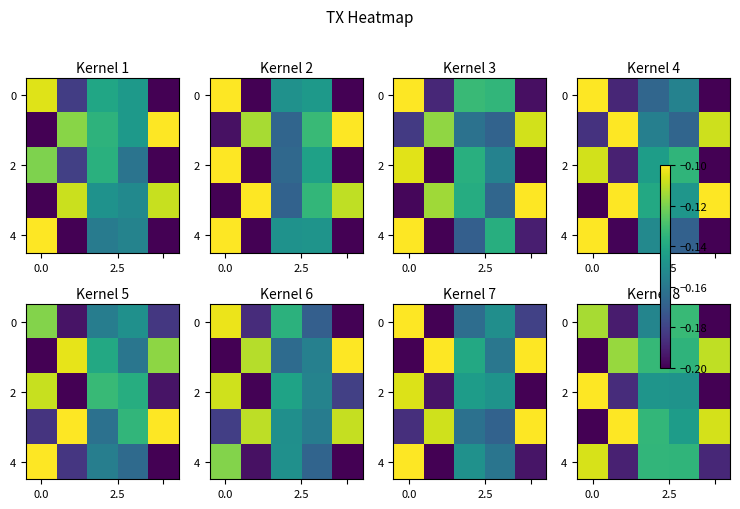

At which category is the sum across all series the highest?

3